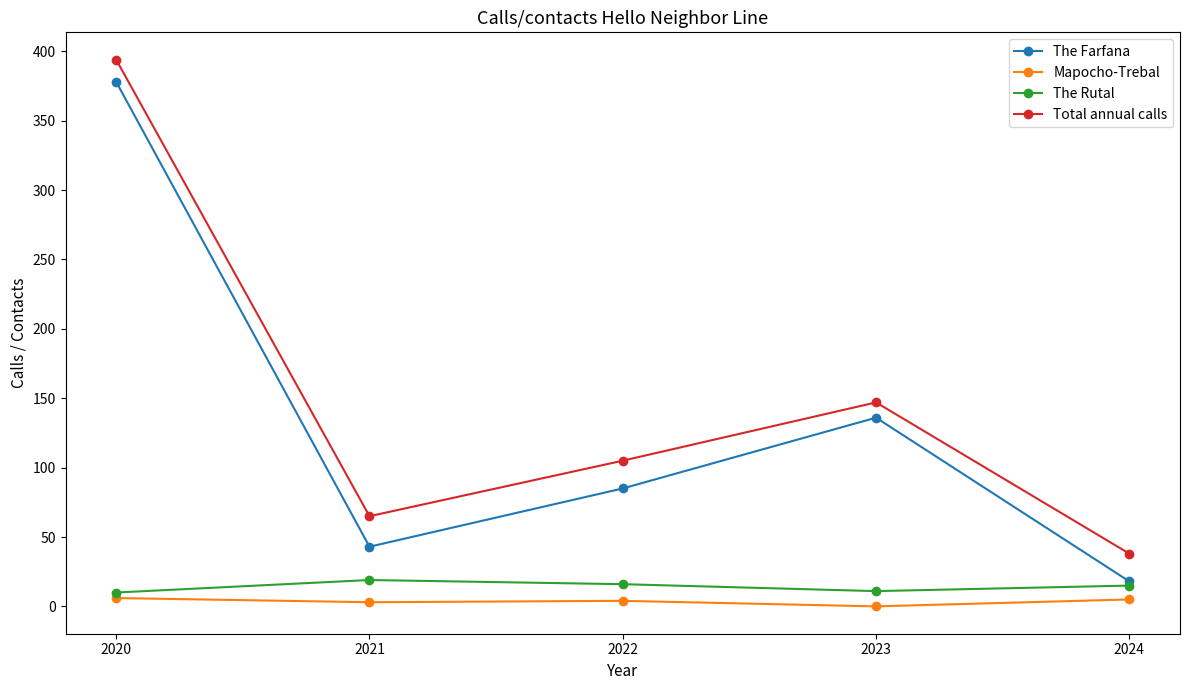

Which series has the largest total across all categories?

Total annual calls